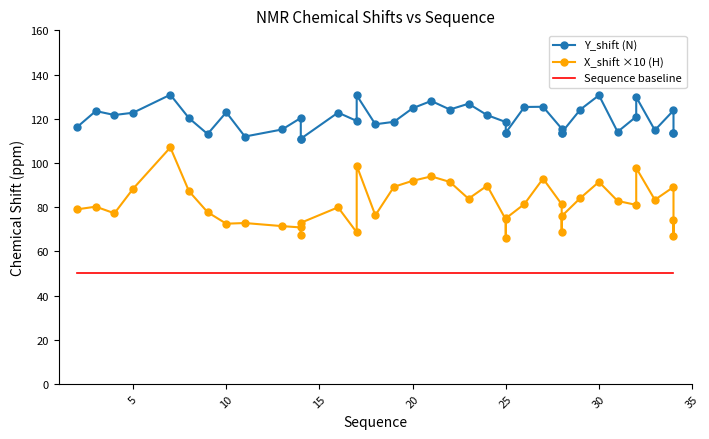

Rank the series by their maximum value, from highest to lowest.

Y_shift (N), X_shift ×10 (H), Sequence baseline